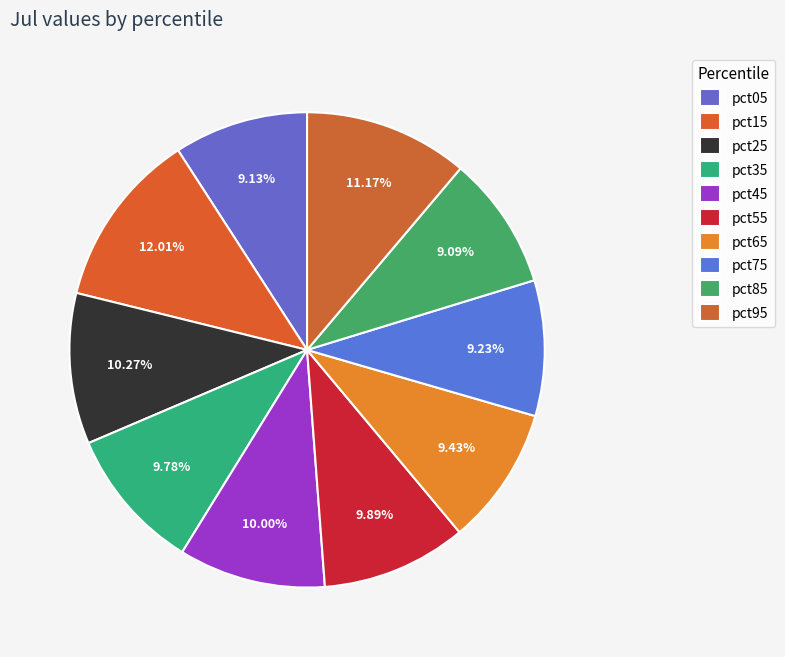

Count the number of slices in the pie.

10